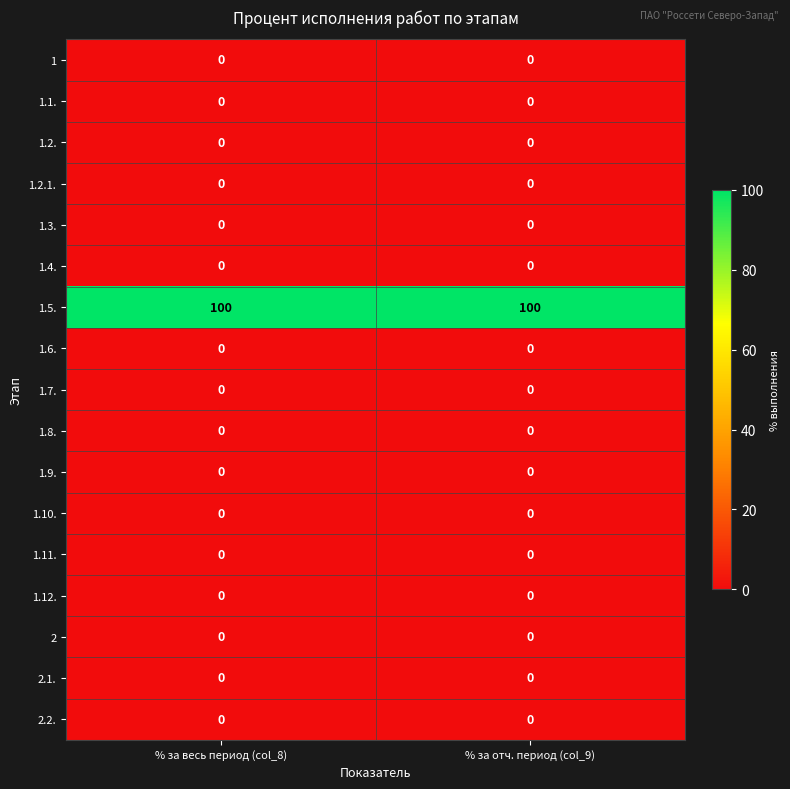

What is the sum of all 1.5. values?

200